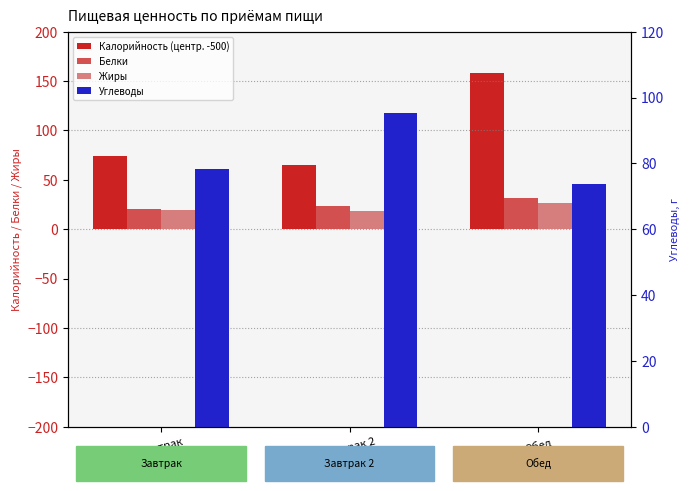

At which category is the sum across all series the highest?

Обед